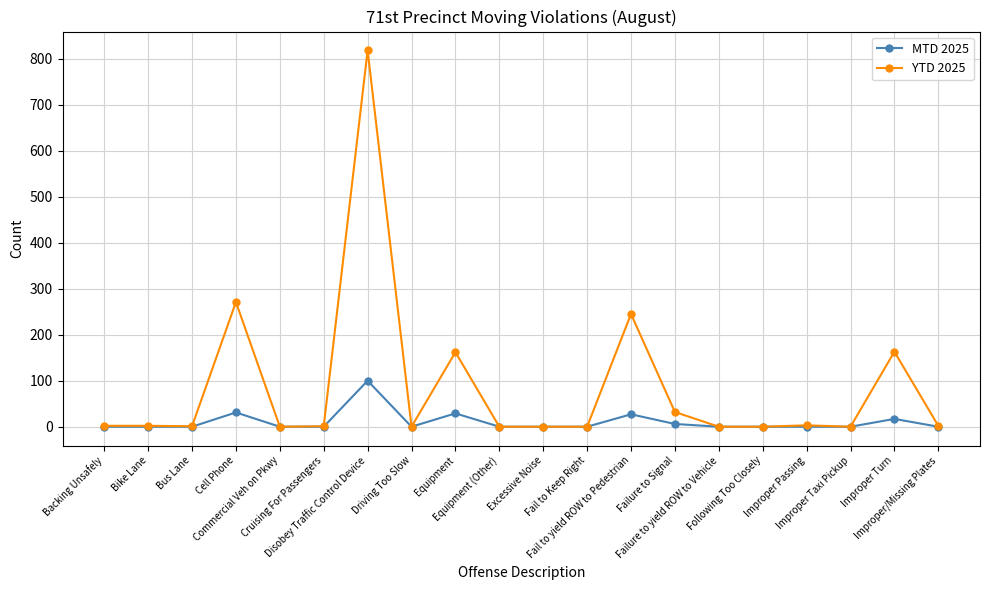

How many series are shown in this chart?

2